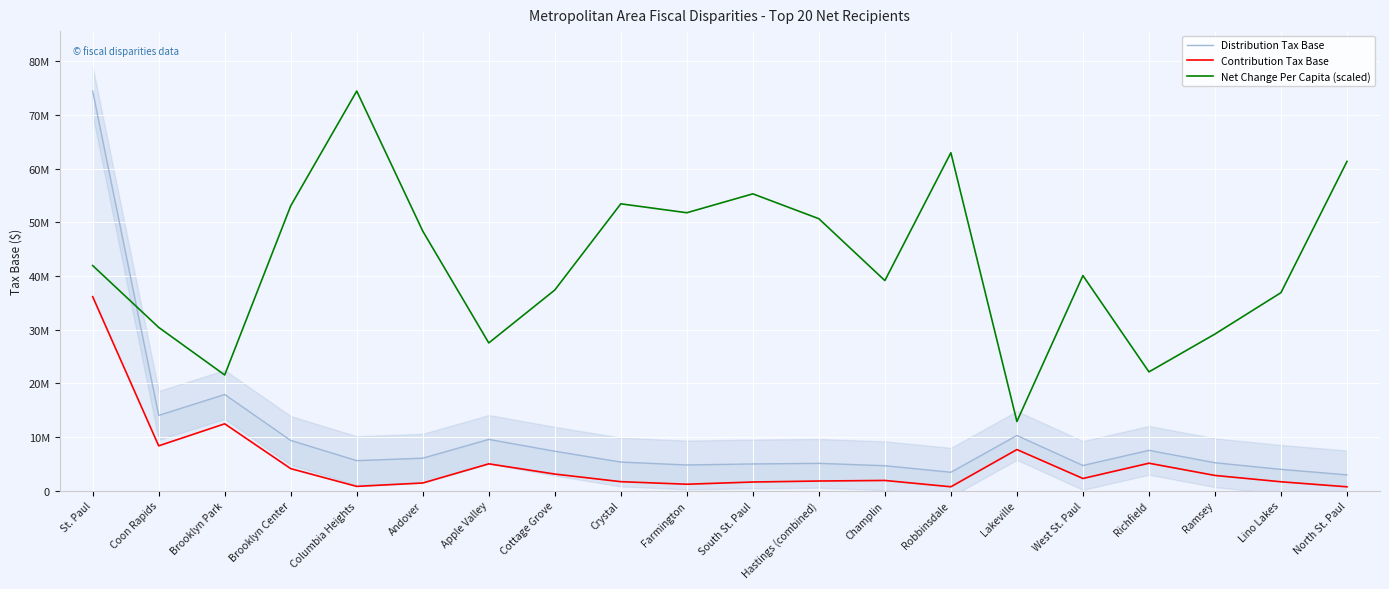

What is the difference between the maximum and minimum values in the Distribution Tax Base series?

71521063.0